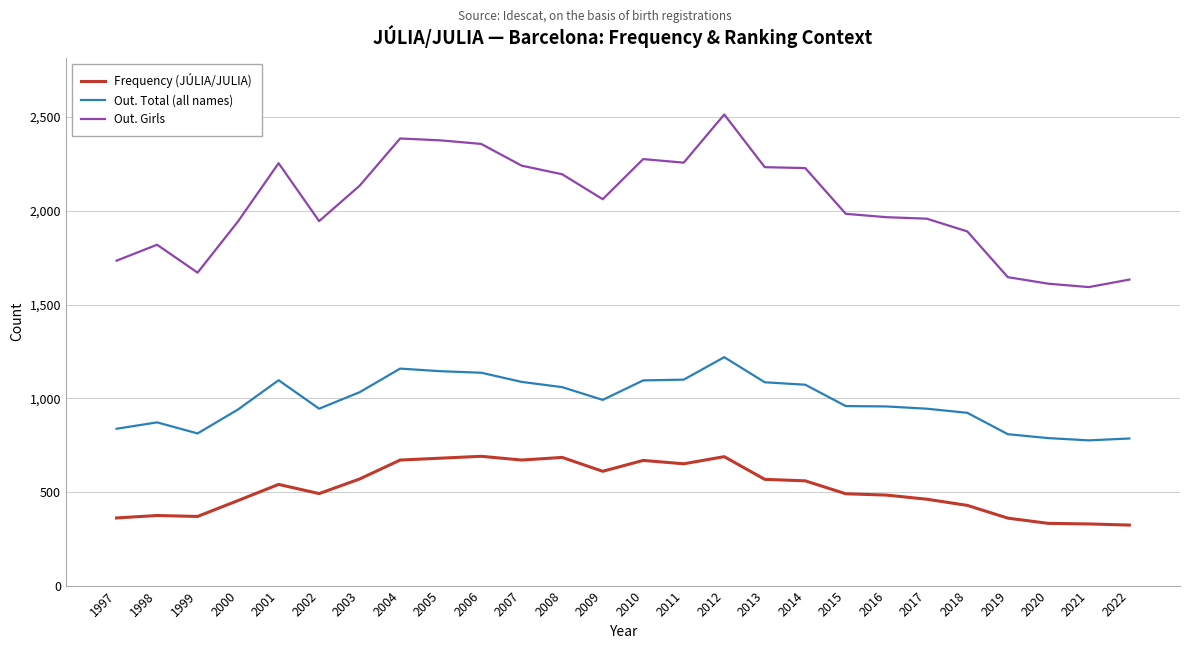

True or false: Out. Total (all names) and Out. Girls cross at least once.

False